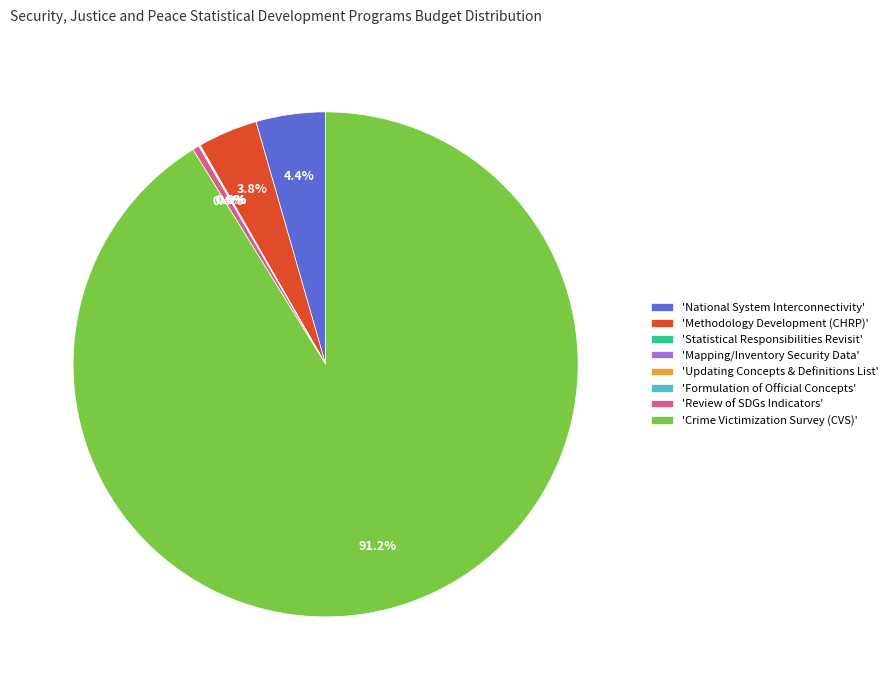

What percentage is NOT represented by 'Review of SDGs Indicators'?

99.6%